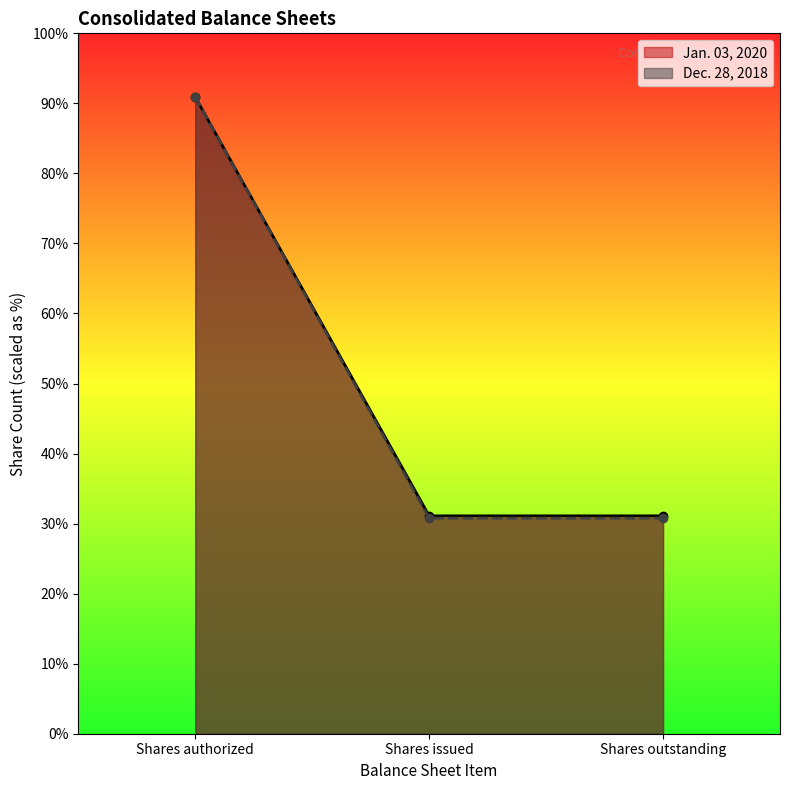

What is the difference between the second highest and minimum values in the Jan. 03, 2020 series?

34214794